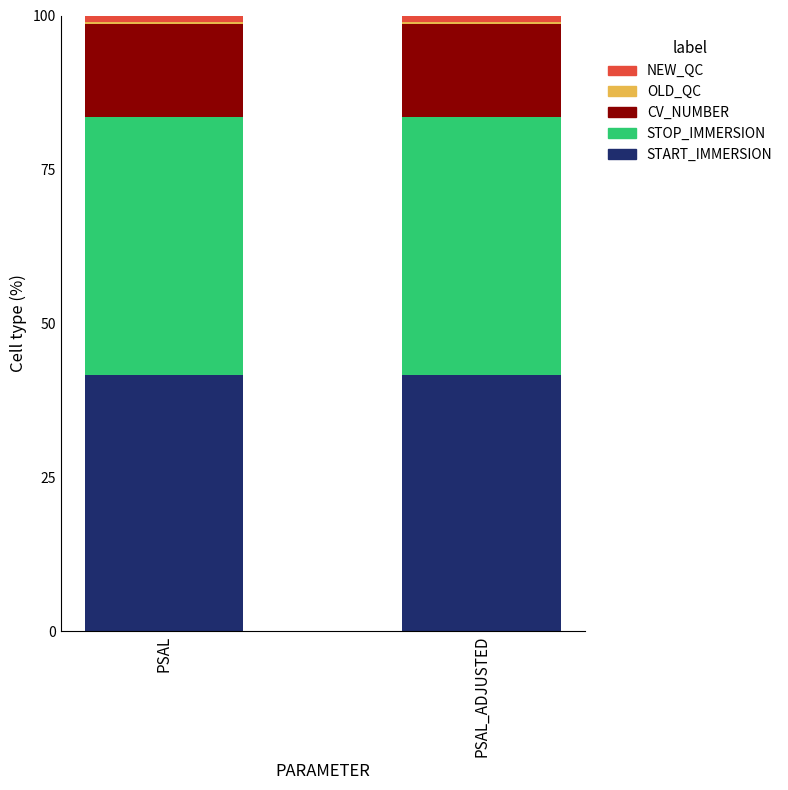

True or false: START_IMMERSION has a value of 23.1 at PSAL_ADJUSTED.

False